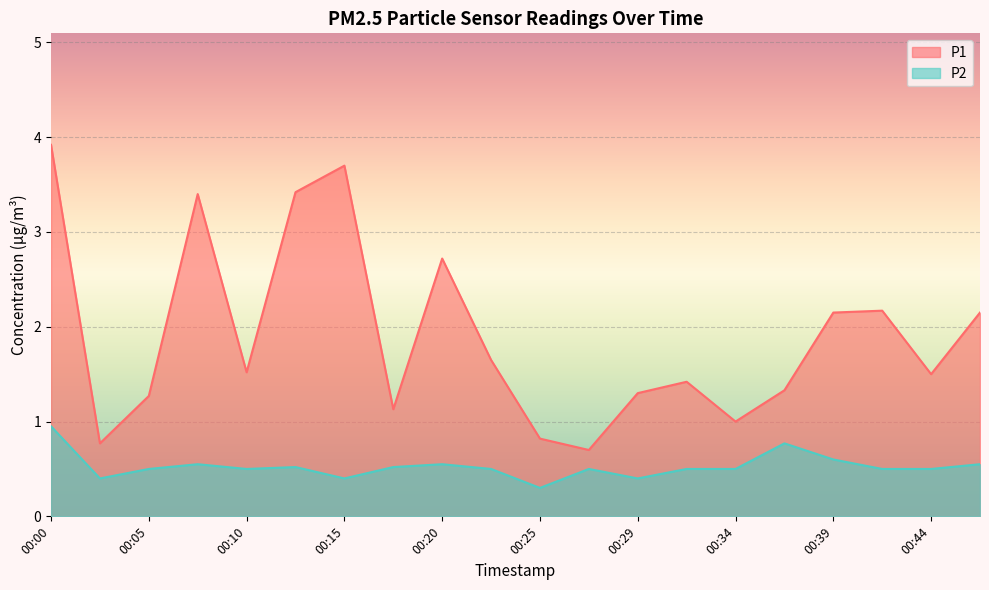

Reading left to right, transcribe all the data shown in this chart.

P1: 3.9	0.8	1.3	3.4	1.5	3.4	3.7	1.1	2.7	1.6	0.8	0.7	1.3	1.4	1.0	1.3	2.1	2.2	1.5	2.1
P2: 0.9	0.4	0.5	0.6	0.5	0.5	0.4	0.5	0.6	0.5	0.3	0.5	0.4	0.5	0.5	0.8	0.6	0.5	0.5	0.6